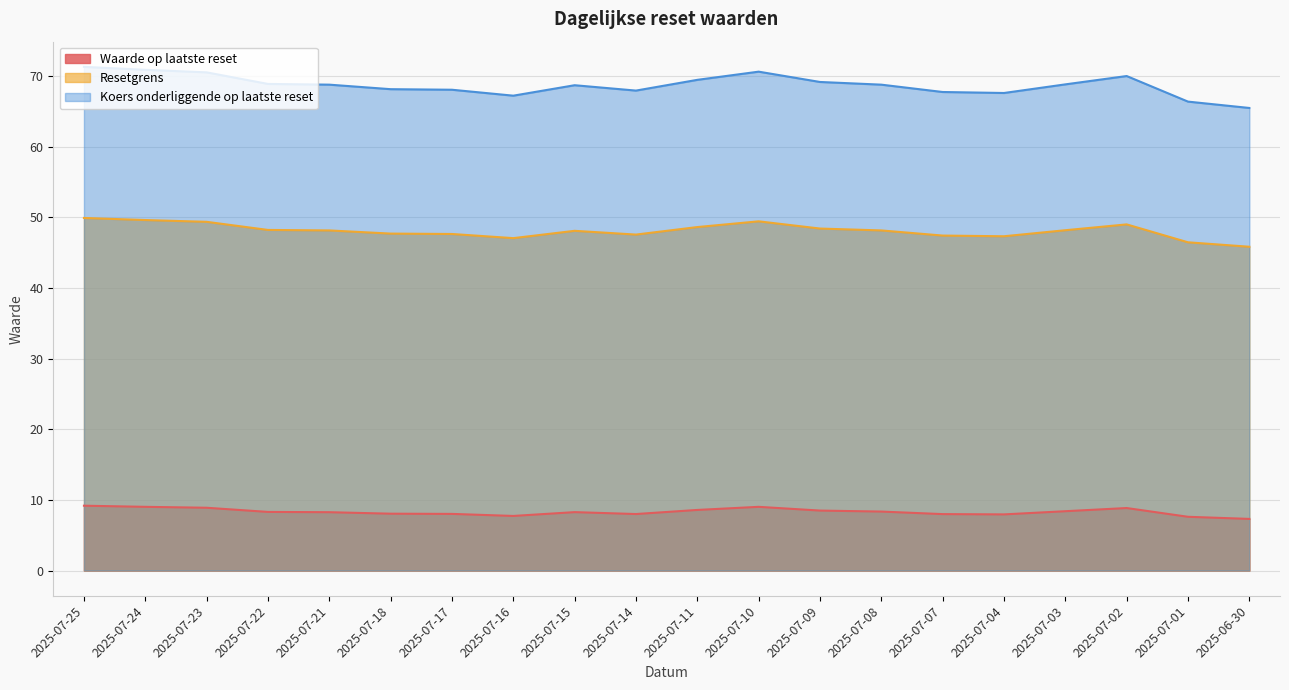

Read the Resetgrens value at 2025-07-18.

68.1